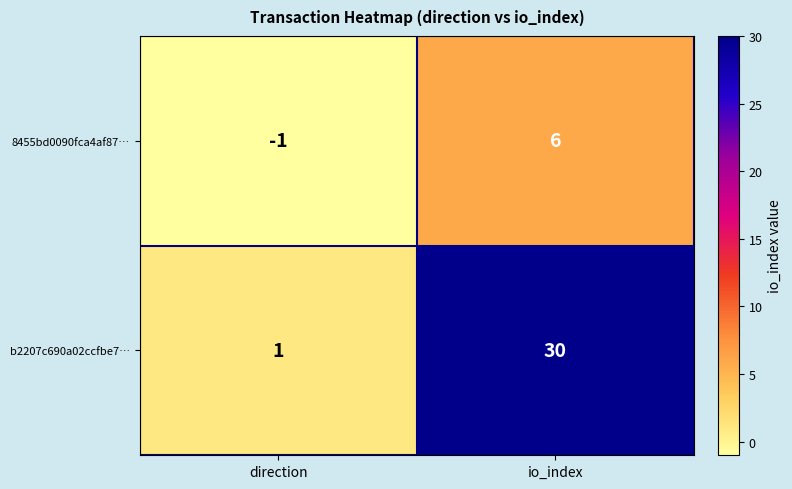

Reading left to right, what are all the values shown in this chart?

8455bd0090fca4af87…: direction=-1	io_index=6
b2207c690a02ccfbe7…: direction=1	io_index=30